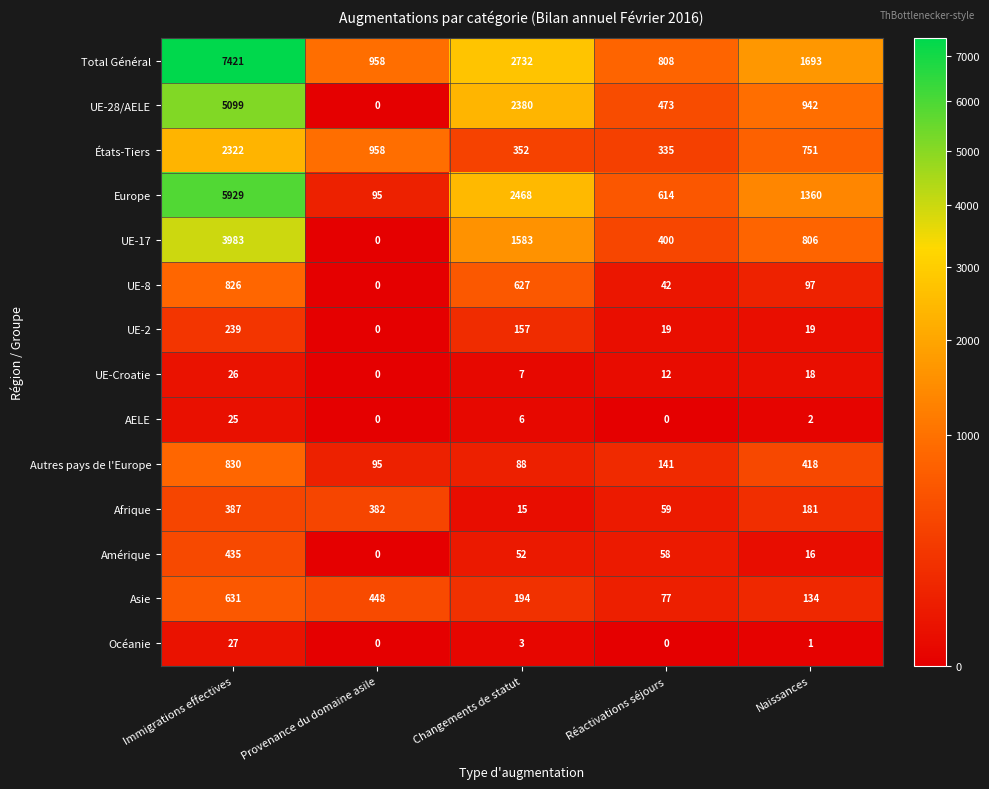

Which label corresponds to the largest value in the chart?

Immigrations effectives